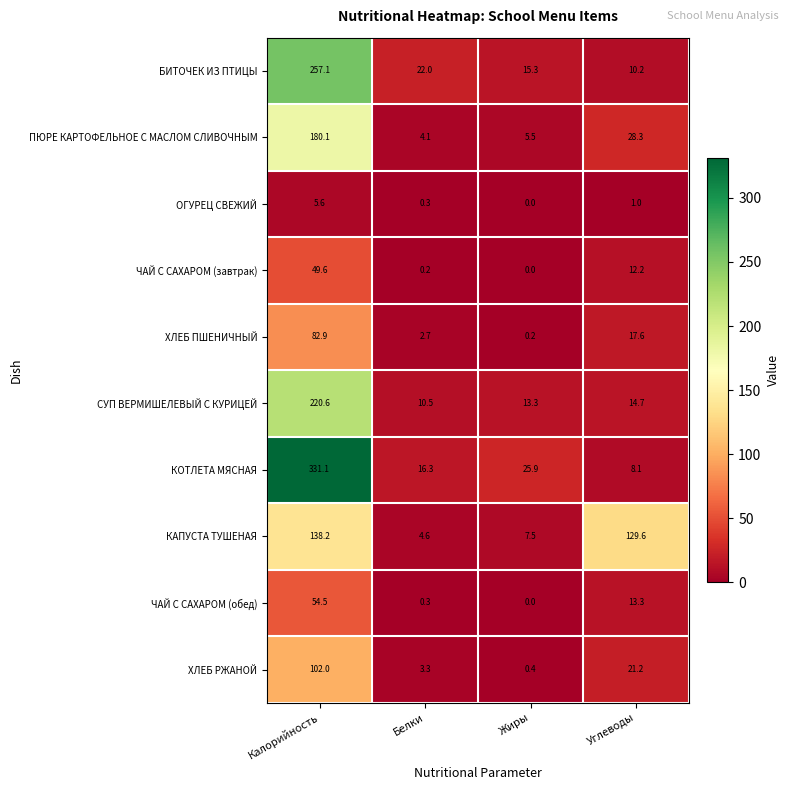

How many series are shown in this chart?

10